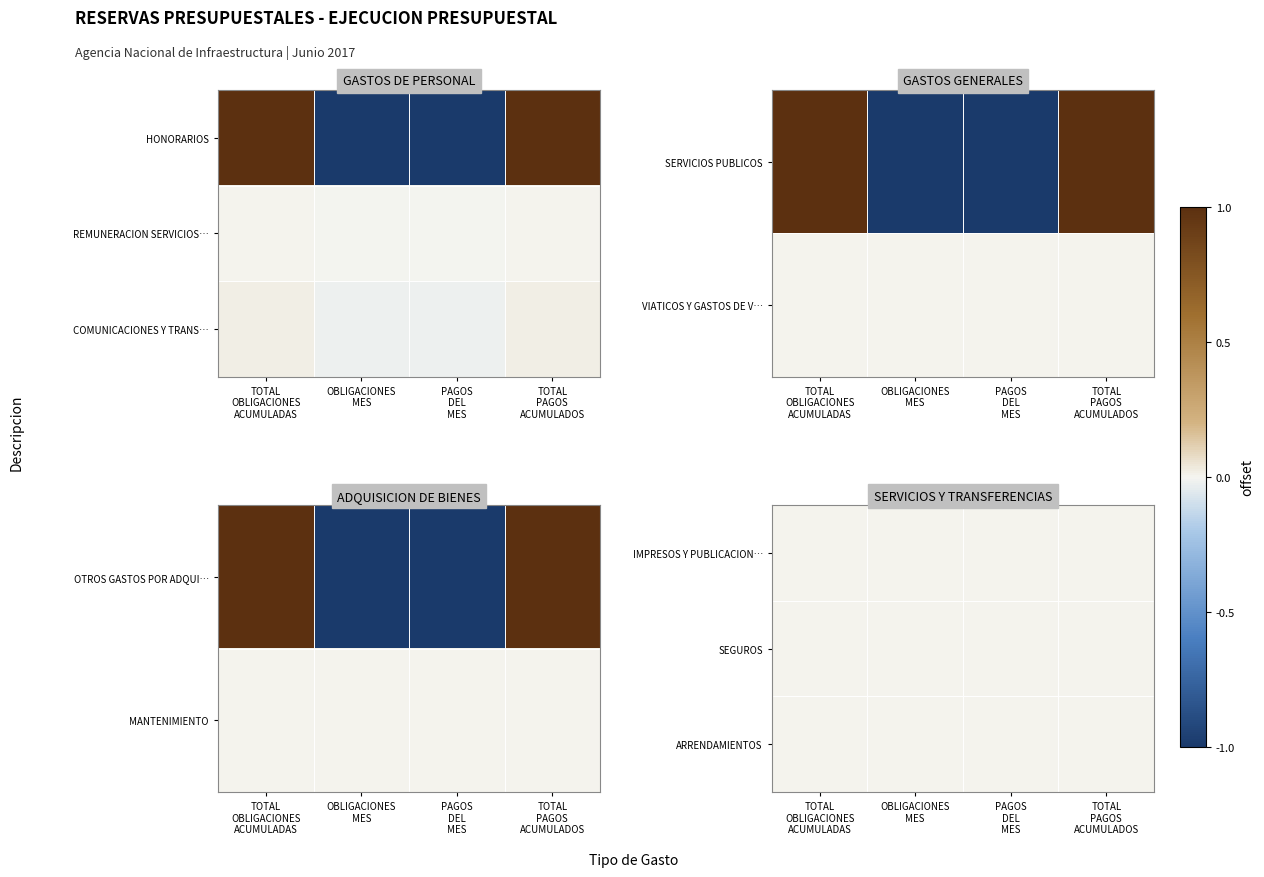

True or false: REMUNERACION SERVICIOS TECNICOS has a value of 0.0 at TOTAL
PAGOS
ACUMULADOS.

True